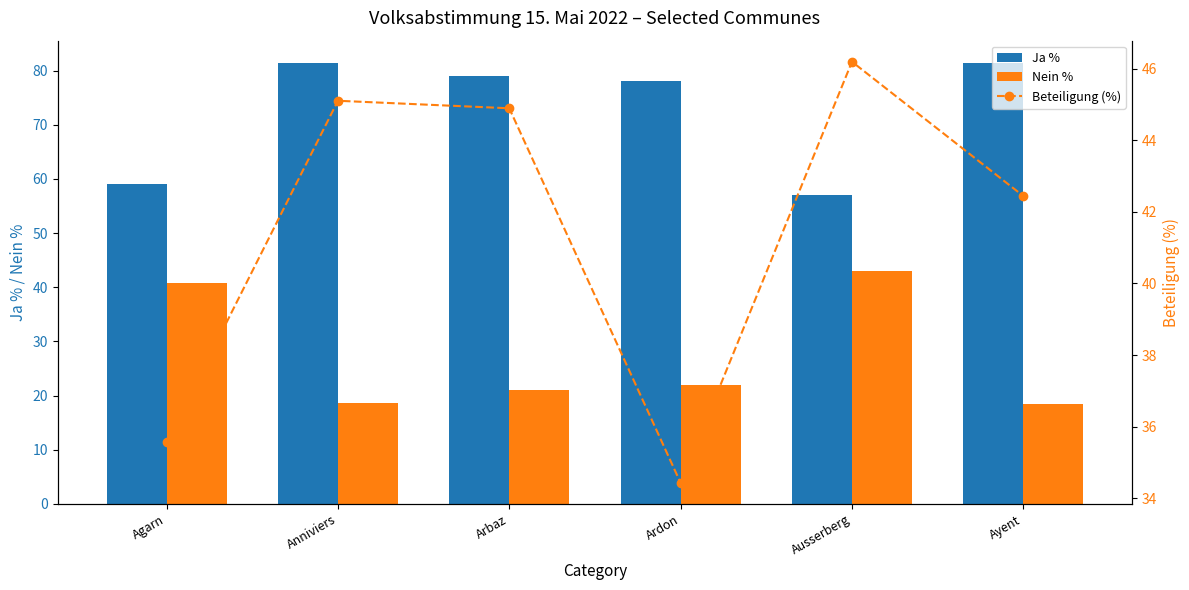

Which series changed the most between Agarn and Ayent?

Nein %